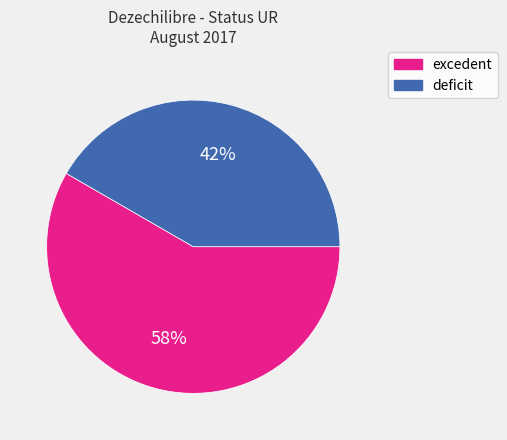

Rank the categories by value from lowest to highest.

deficit, excedent